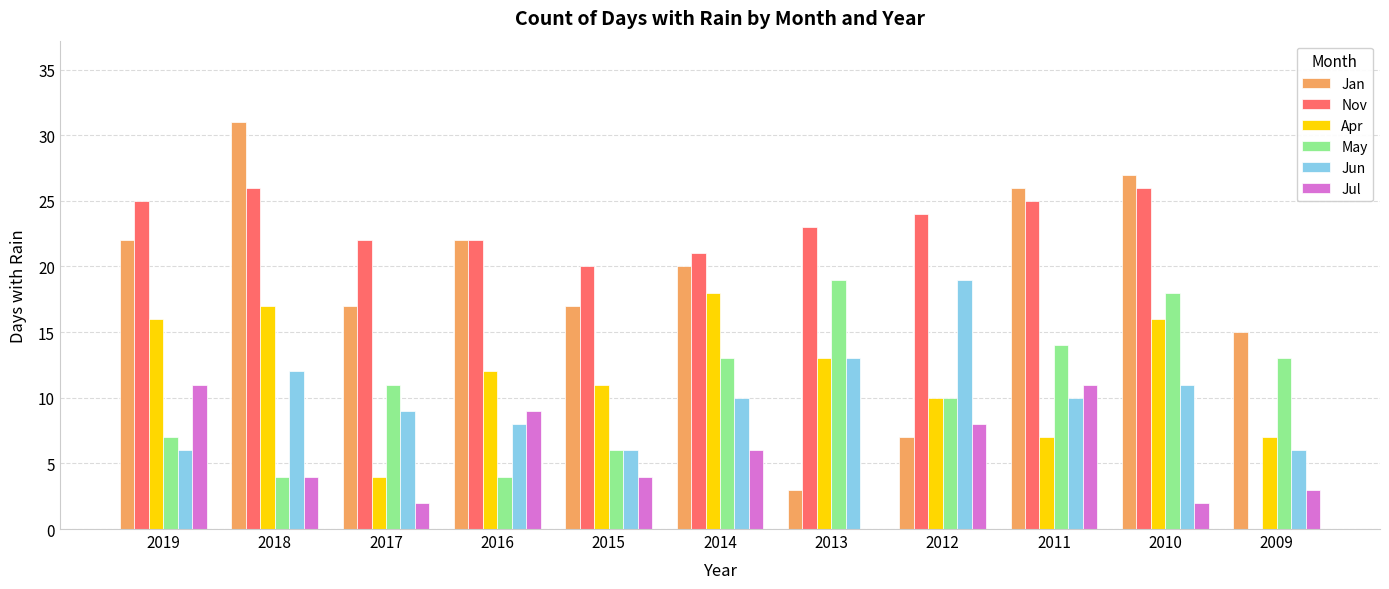

What is the sum of the Apr values at 2018 and 2013?

30